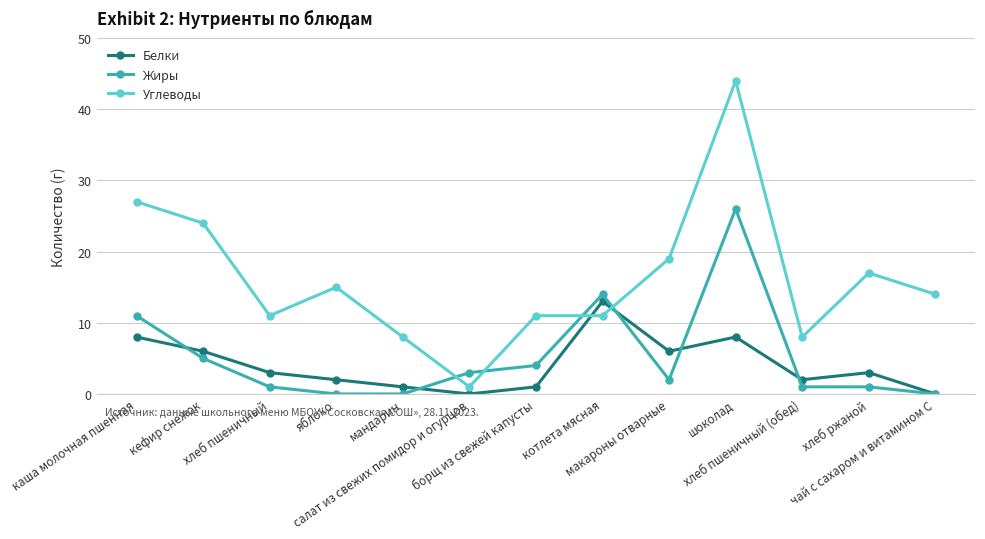

Is the value of Углеводы at яблоко greater than the value of Белки at яблоко?

Yes